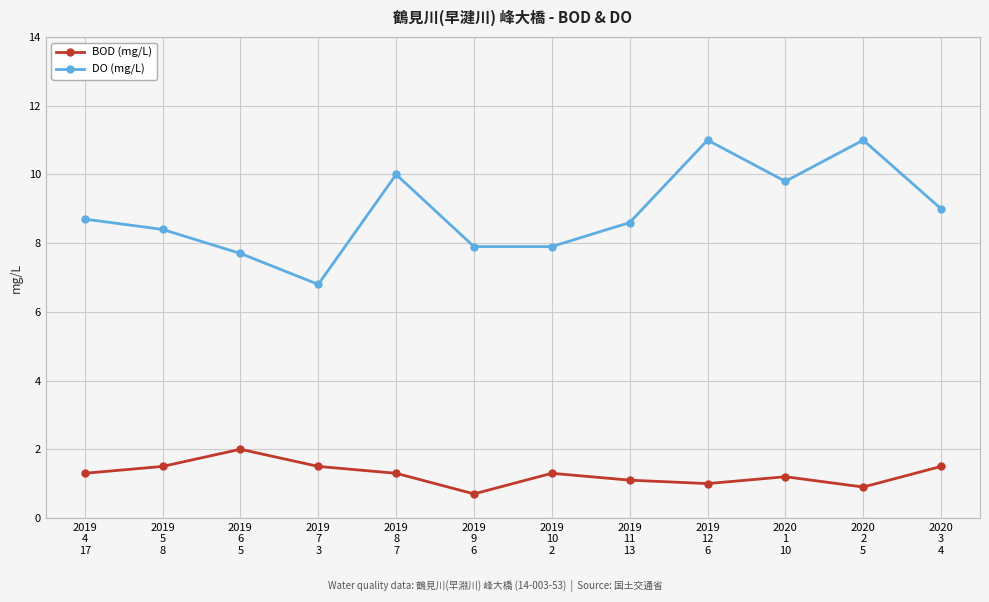

How many lines are shown in the chart?

2